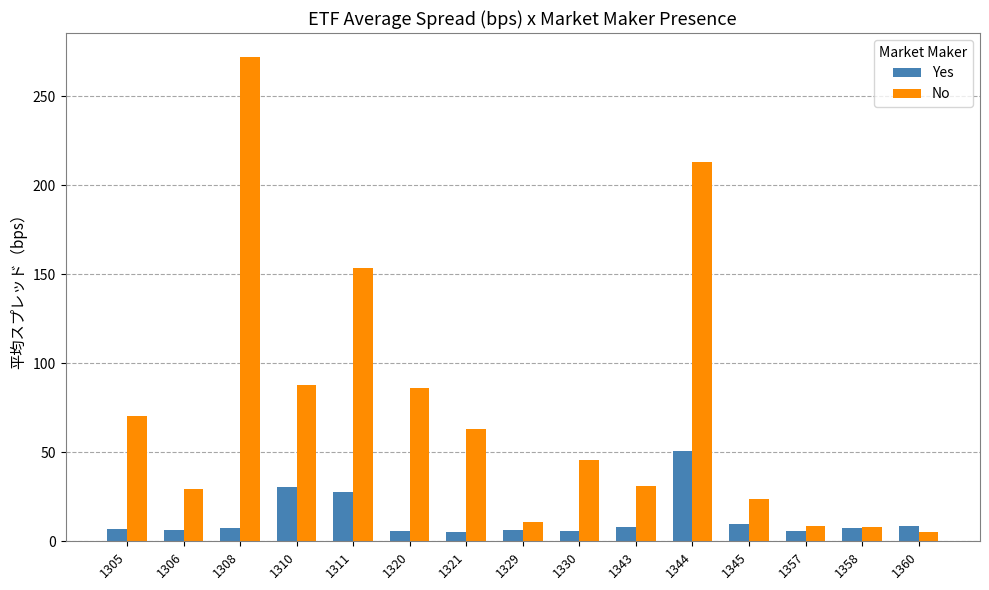

How many data points does each series have?

15